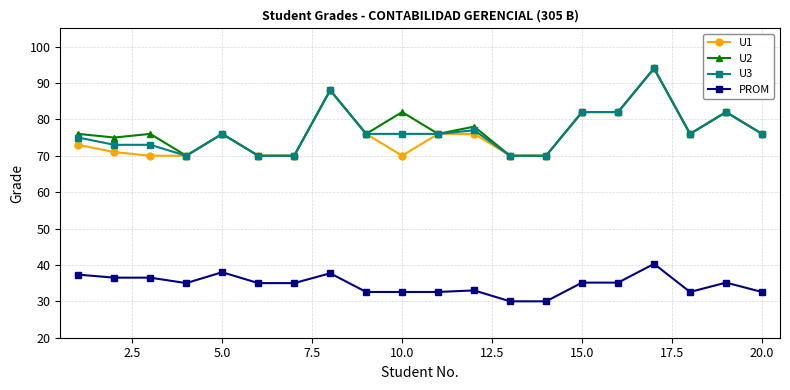

What are all the series names shown in the legend?

U1, U2, U3, PROM